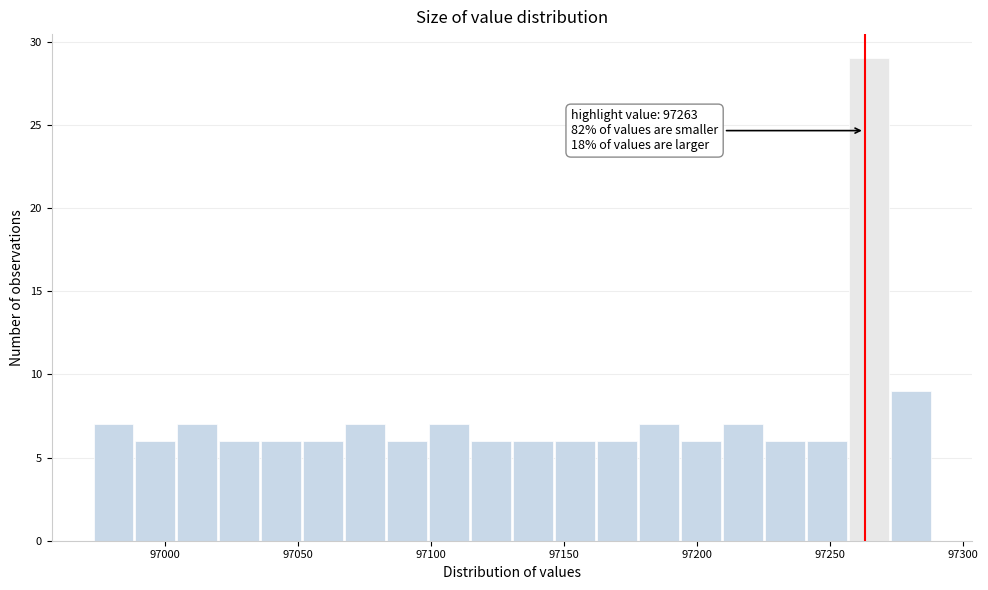

Around what value on the x-axis is the tallest bar? Give the approximate position of its centre, as read against the axis.

97265